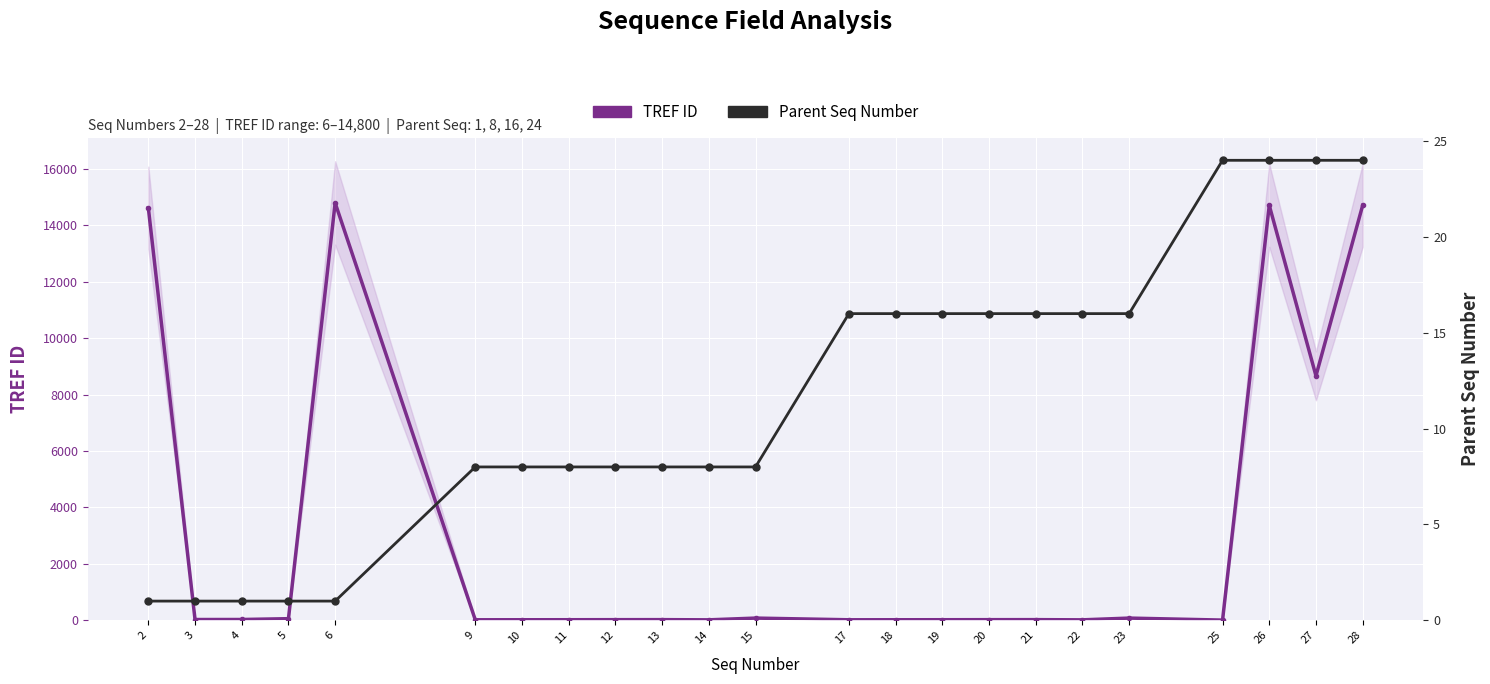

What is the greatest value displayed?

14800